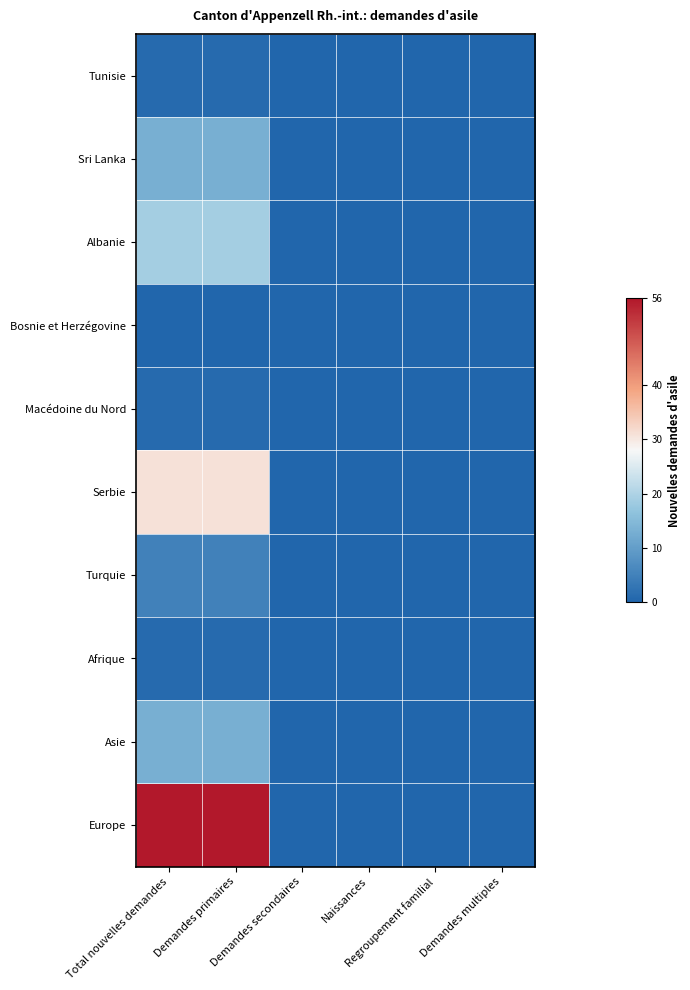

What is the total value across all series at Demandes primaires?

140